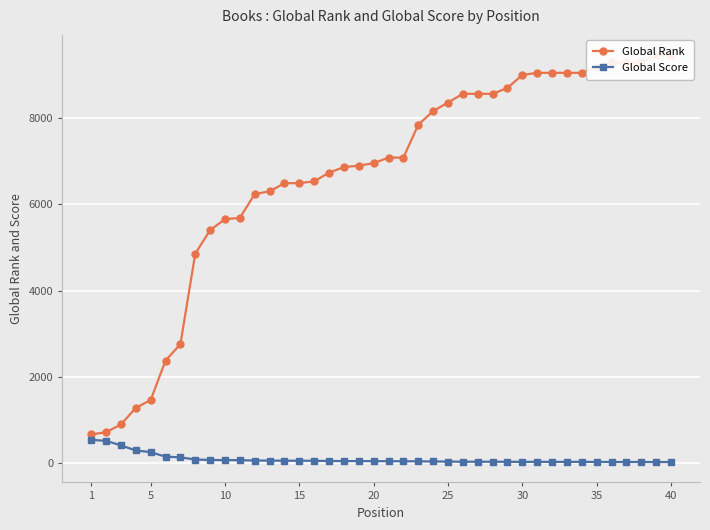

True or false: Global Rank has more than 1 points higher than both neighbors.

False